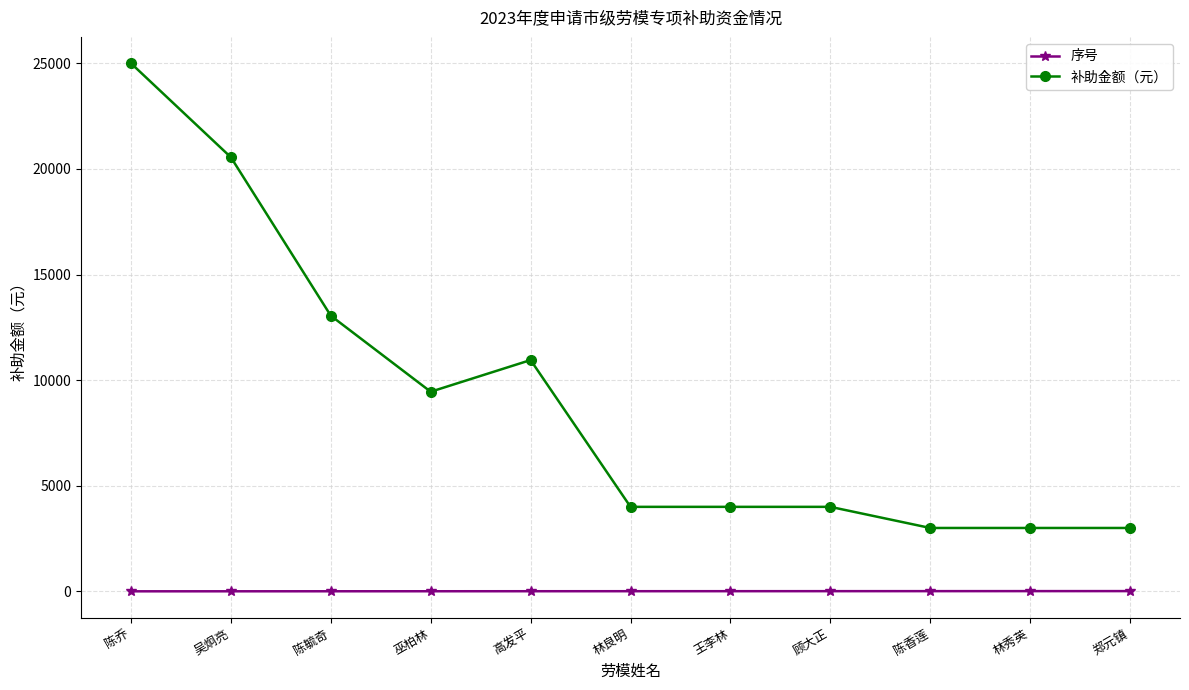

The value of 序号 at 高发平 is 5. True or false?

True